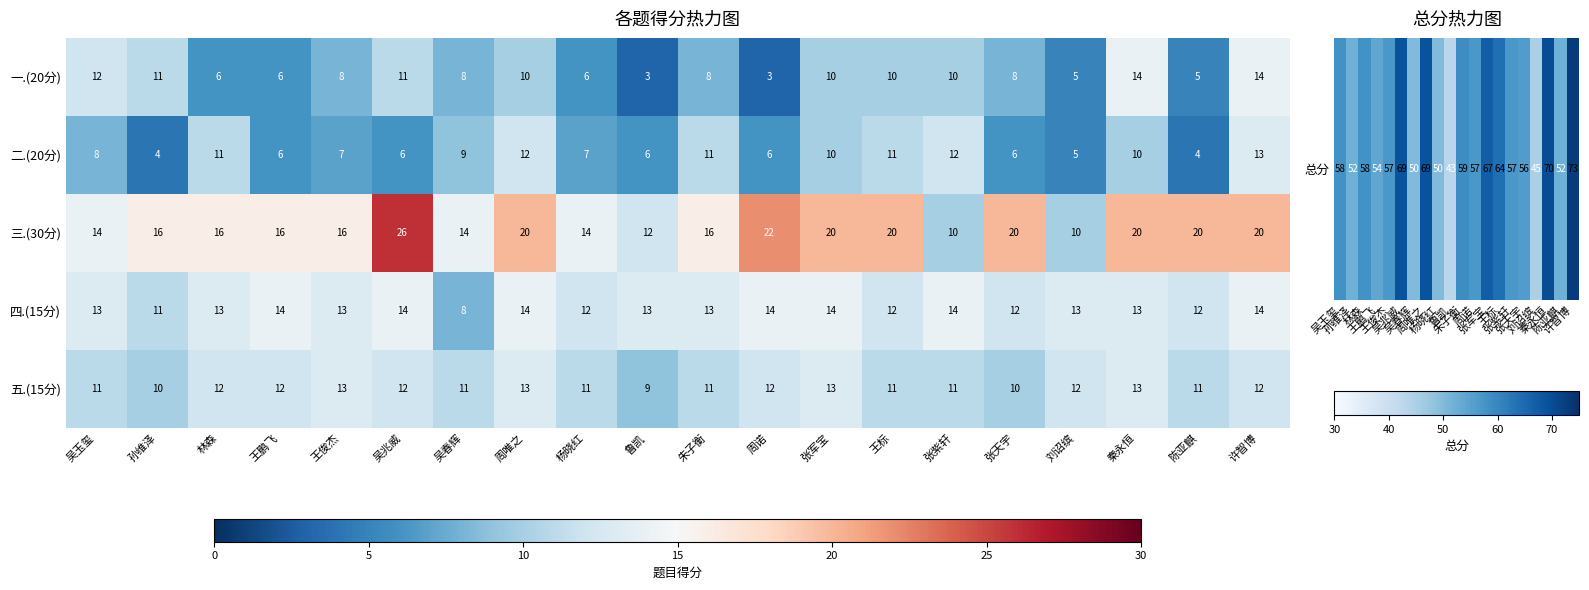

At which category is the sum across all series the highest?

许智博